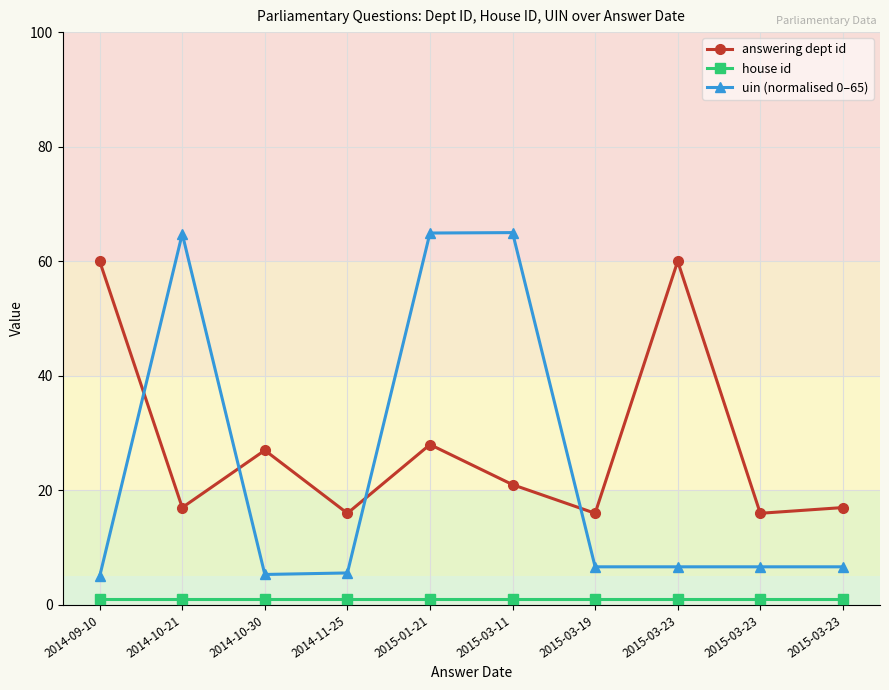

Count the number of data series in this chart.

3